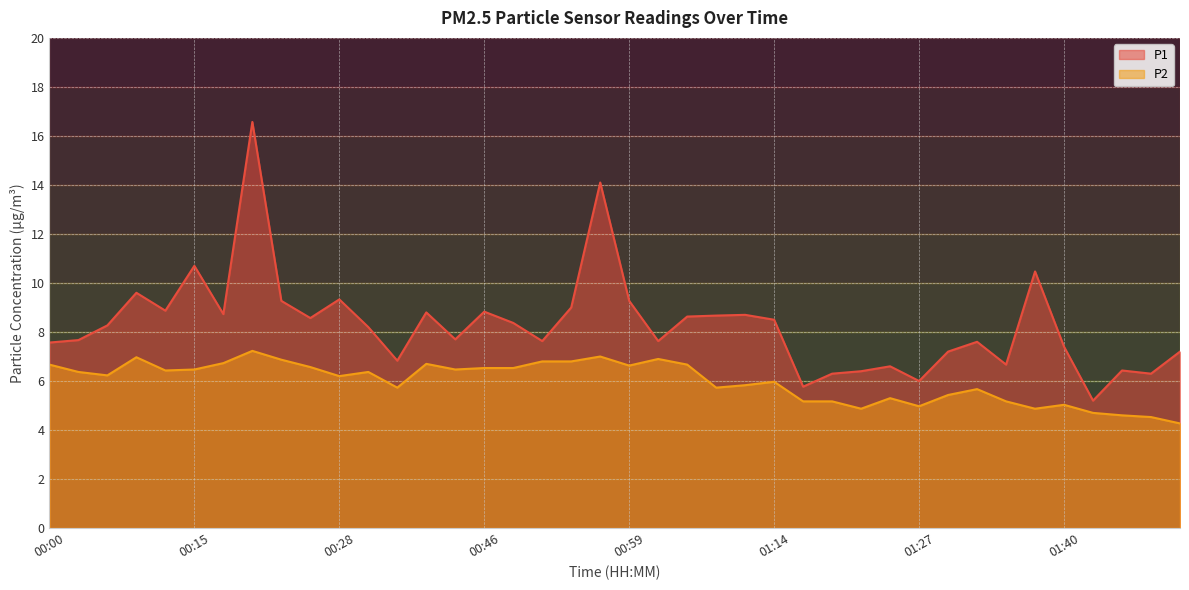

Is it true that P2 equals 4.4 at 00:25?

False